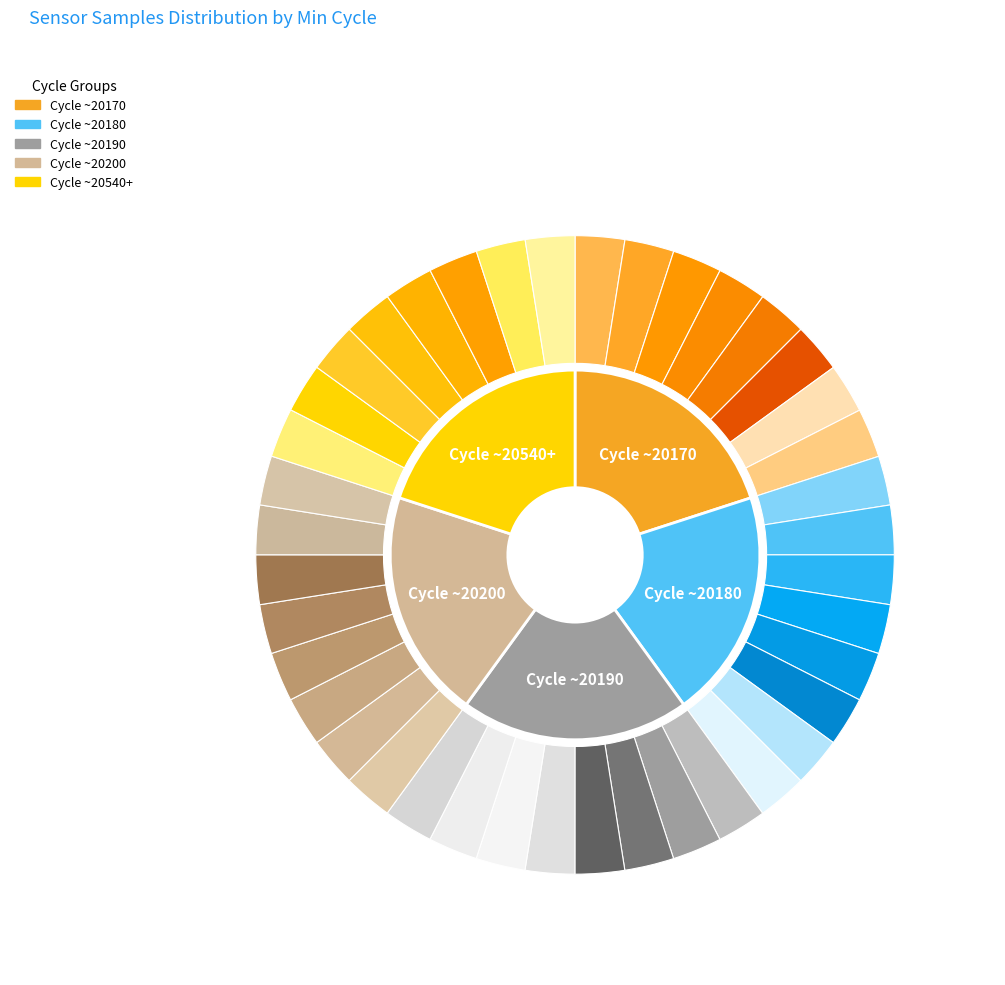

Is there a majority slice in this chart?

No